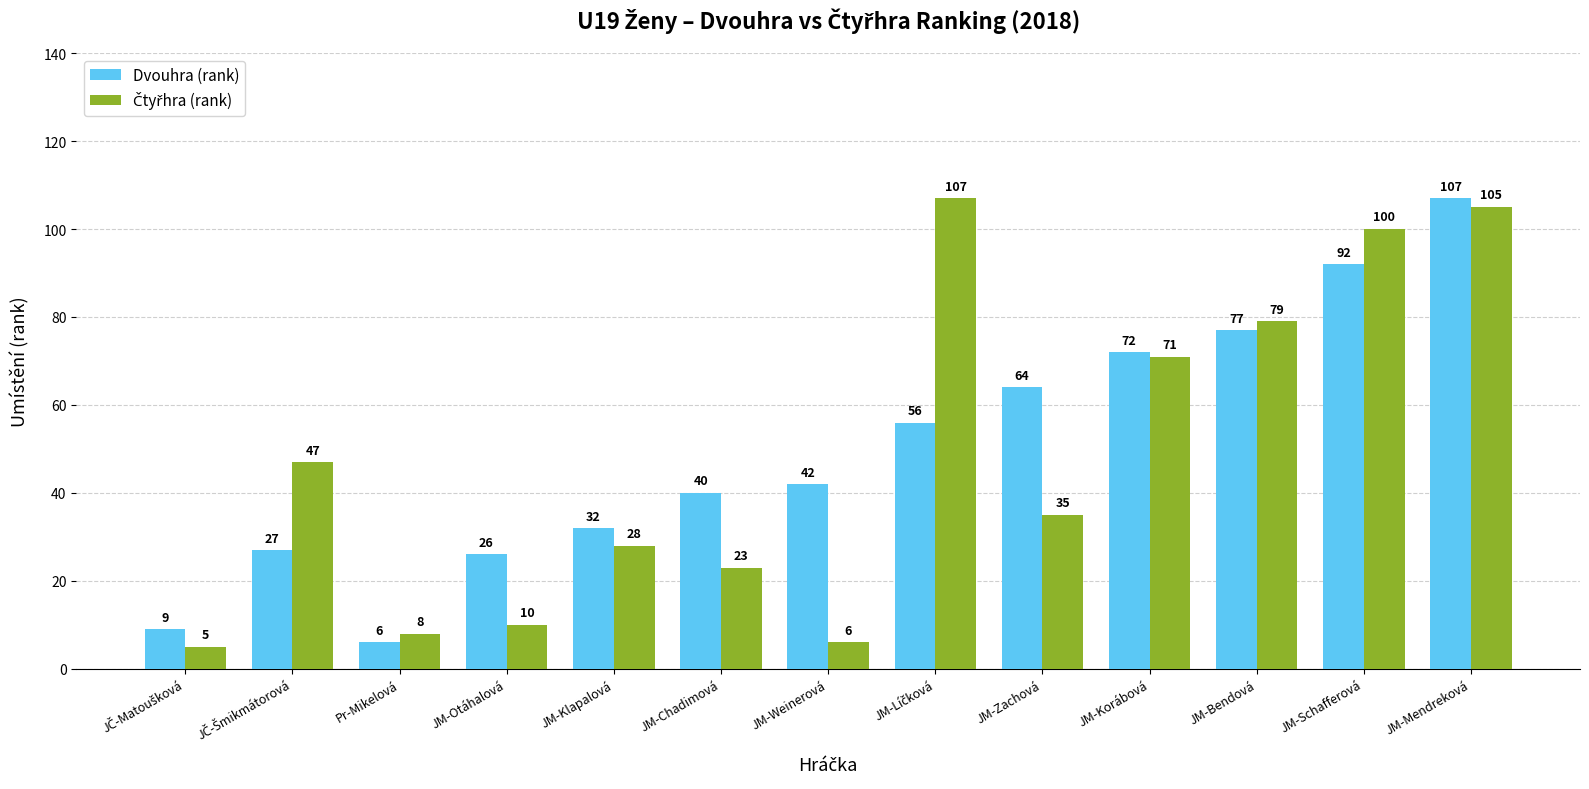

What is the greatest value displayed?

107